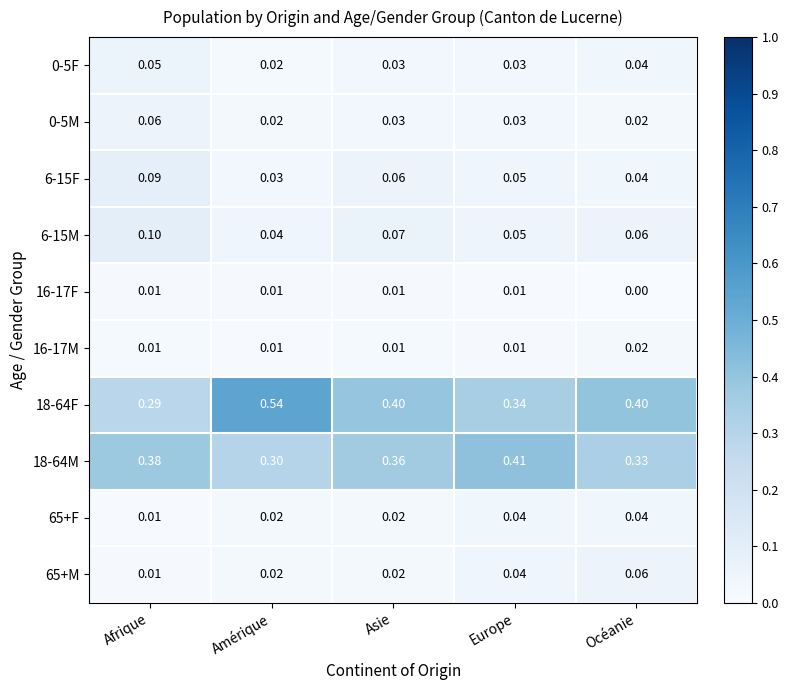

What is the total value across all series at Europe?

1.0